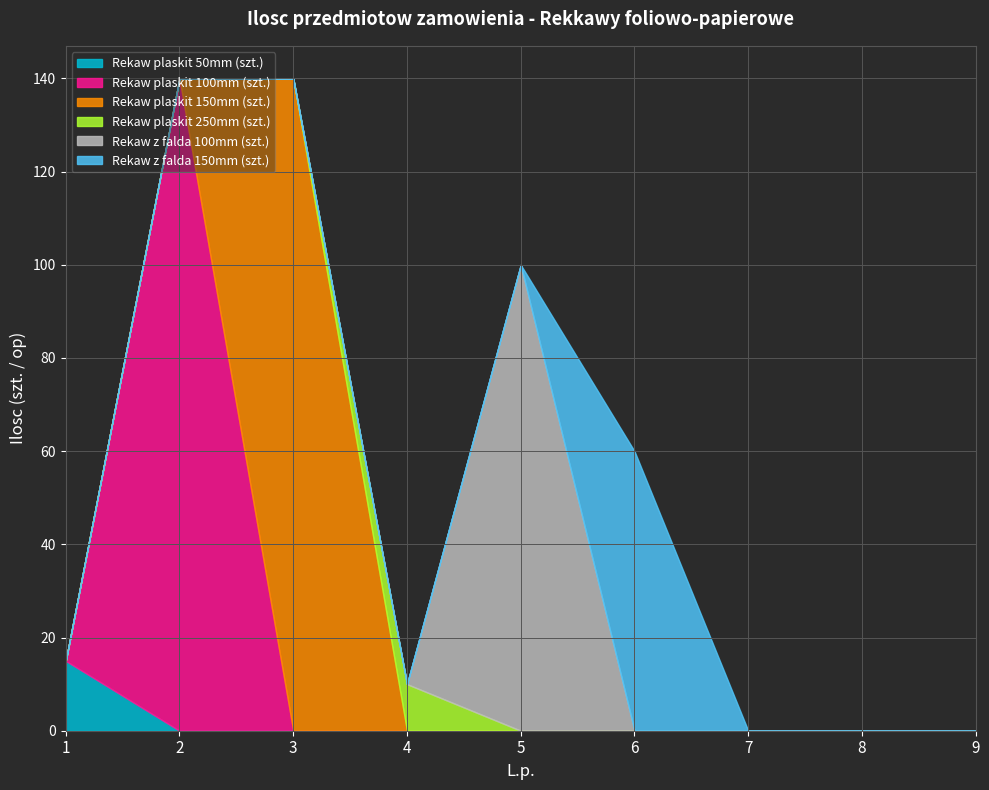

At which category does the chart reach its peak across all series?

2